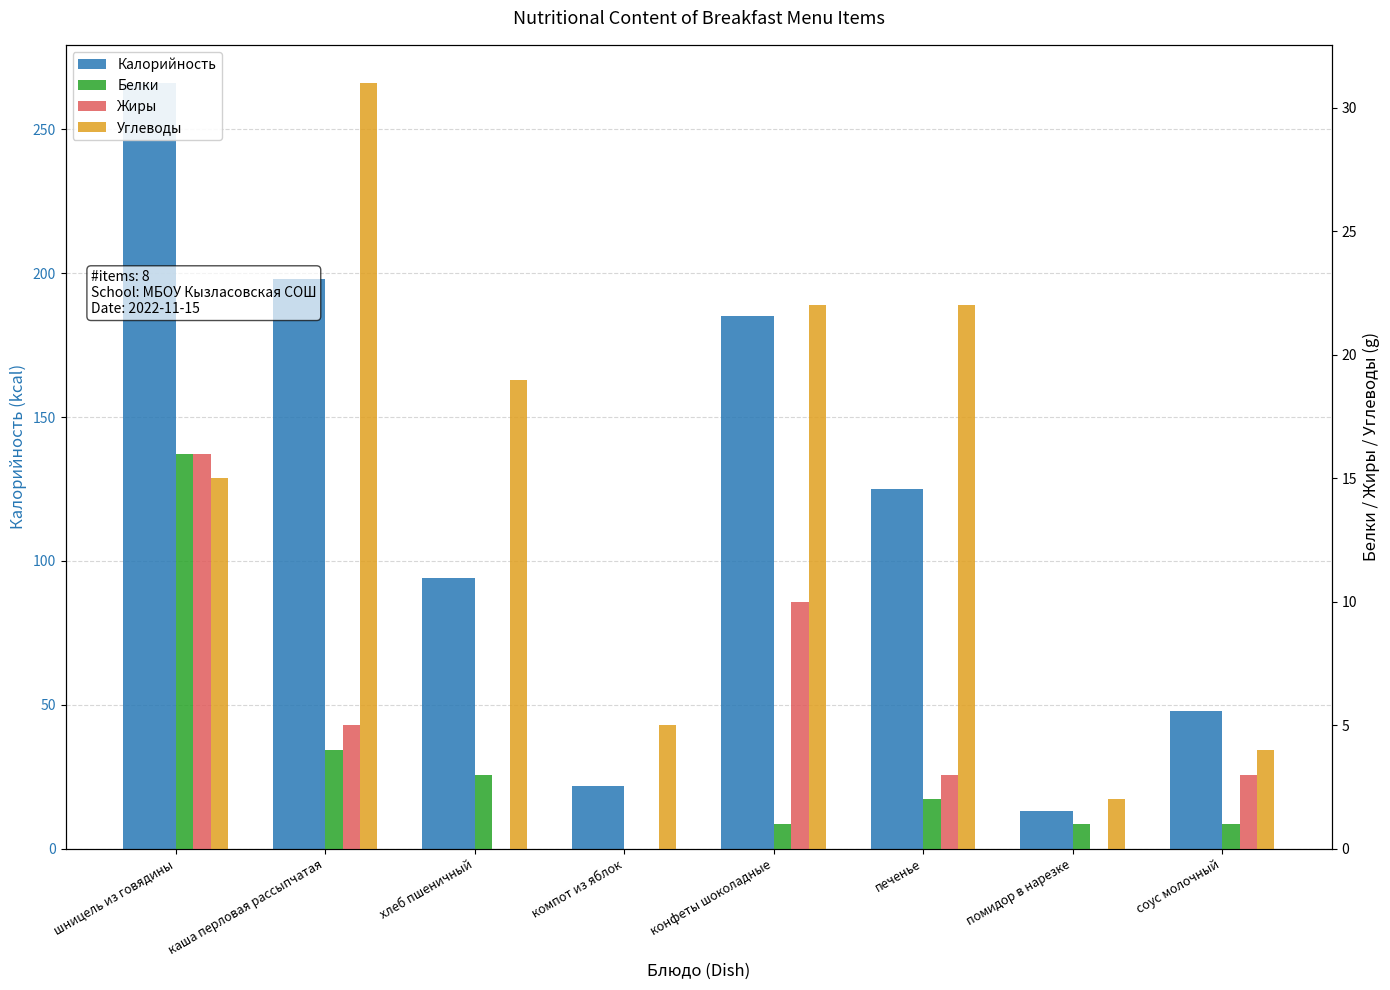

At which category is the sum across all series the highest?

шницель из говядины